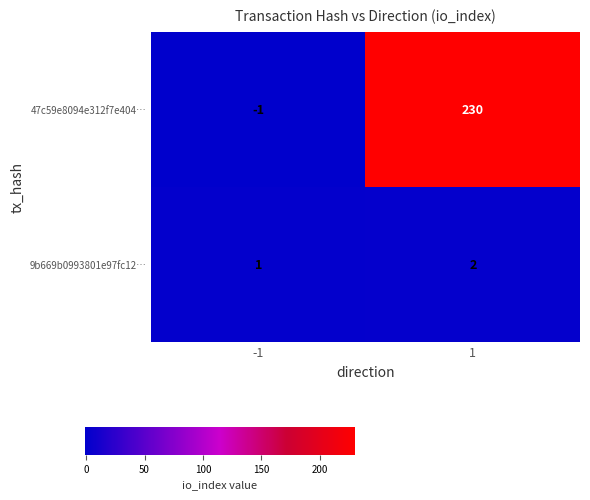

What is the total value across all series at 1?

232